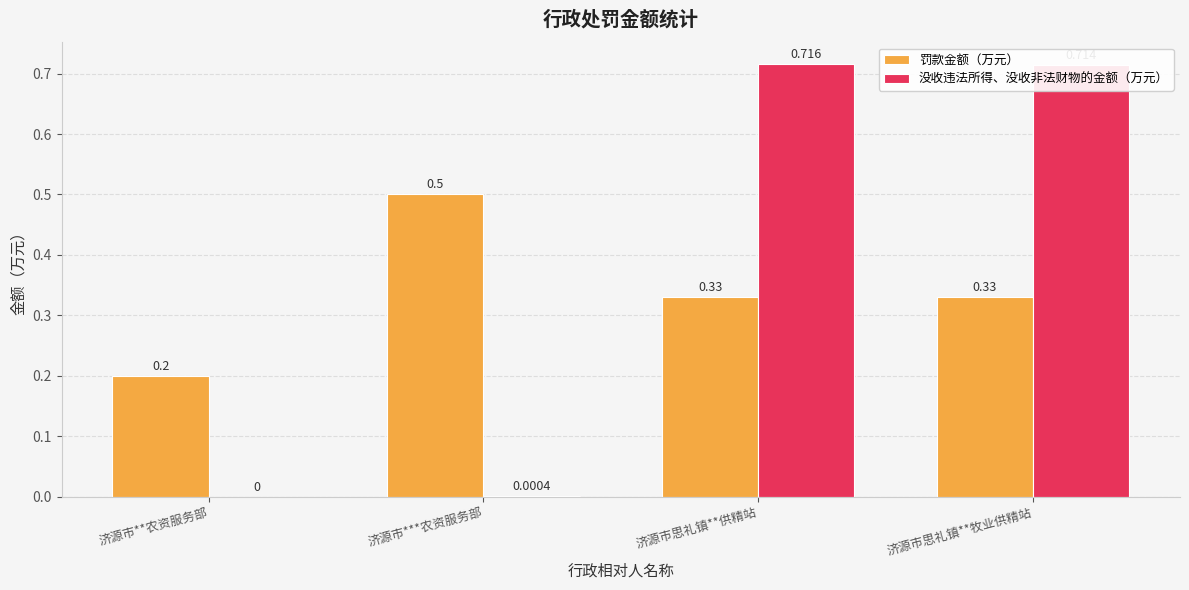

Is the value of 罚款金额（万元） at 济源市***农资服务部 greater than the value of 没收违法所得、没收非法财物的金额（万元） at 济源市思礼镇**牧业供精站?

No